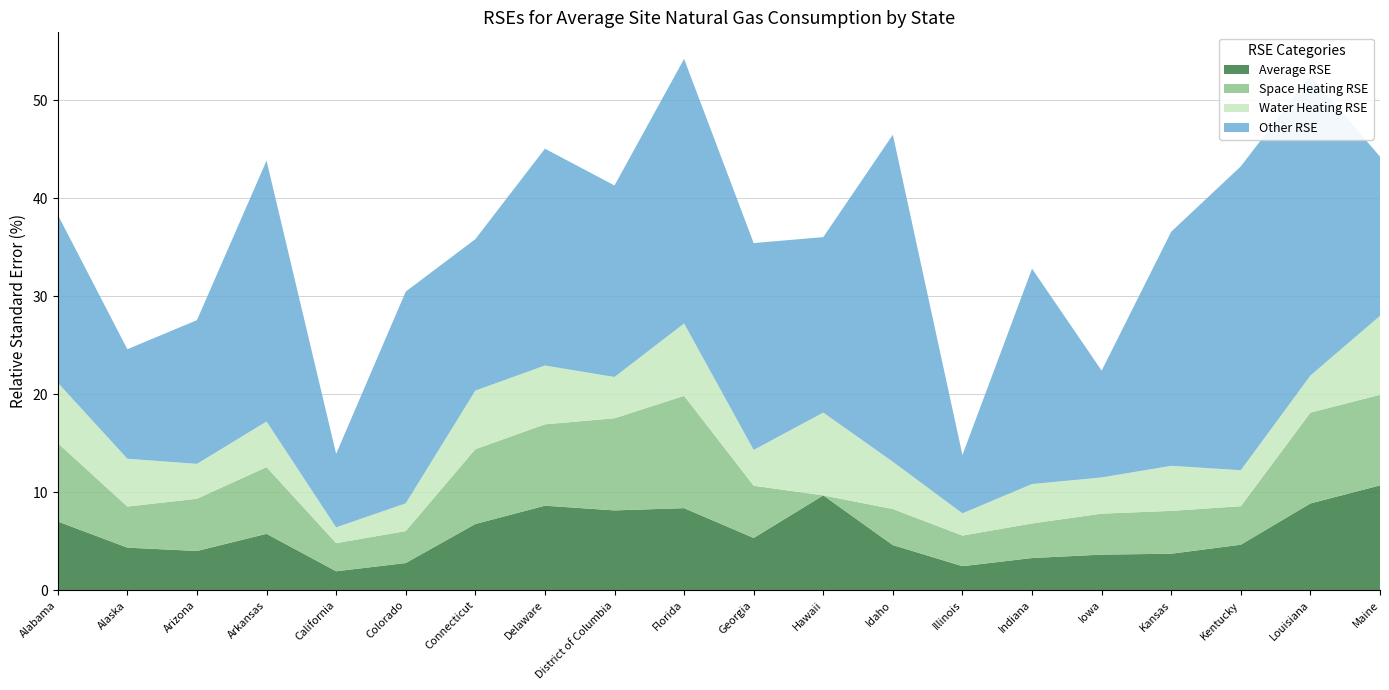

Reading left to right, what are all the values shown in this chart?

Average RSE: Alabama=7.0	Alaska=4.3	Arizona=4.0	Arkansas=5.8	California=1.9	Colorado=2.8	Connecticut=6.8	Delaware=8.6	District of Columbia=8.2	Florida=8.4	Georgia=5.3	Hawaii=9.7	Idaho=4.6	Illinois=2.5	Indiana=3.3	Iowa=3.6	Kansas=3.7	Kentucky=4.7	Louisiana=8.9	Maine=10.7
Space Heating RSE: Alabama=8.0	Alaska=4.2	Arizona=5.3	Arkansas=6.8	California=2.9	Colorado=3.3	Connecticut=7.6	Delaware=8.3	District of Columbia=9.4	Florida=11.5	Georgia=5.3	Hawaii=0.0	Idaho=3.7	Illinois=3.1	Indiana=3.5	Iowa=4.2	Kansas=4.4	Kentucky=3.9	Louisiana=9.3	Maine=9.2
Water Heating RSE: Alabama=6.2	Alaska=4.9	Arizona=3.6	Arkansas=4.7	California=1.6	Colorado=2.8	Connecticut=6.0	Delaware=6.0	District of Columbia=4.2	Florida=7.4	Georgia=3.6	Hawaii=8.4	Idaho=4.8	Illinois=2.3	Indiana=4.0	Iowa=3.7	Kansas=4.6	Kentucky=3.7	Louisiana=3.8	Maine=8.1
Other RSE: Alabama=17.1	Alaska=11.2	Arizona=14.7	Arkansas=26.6	California=7.5	Colorado=21.6	Connecticut=15.4	Delaware=22.1	District of Columbia=19.5	Florida=27.0	Georgia=21.1	Hawaii=17.9	Idaho=33.4	Illinois=6.0	Indiana=22.0	Iowa=10.9	Kansas=23.9	Kentucky=31.0	Louisiana=30.6	Maine=16.2